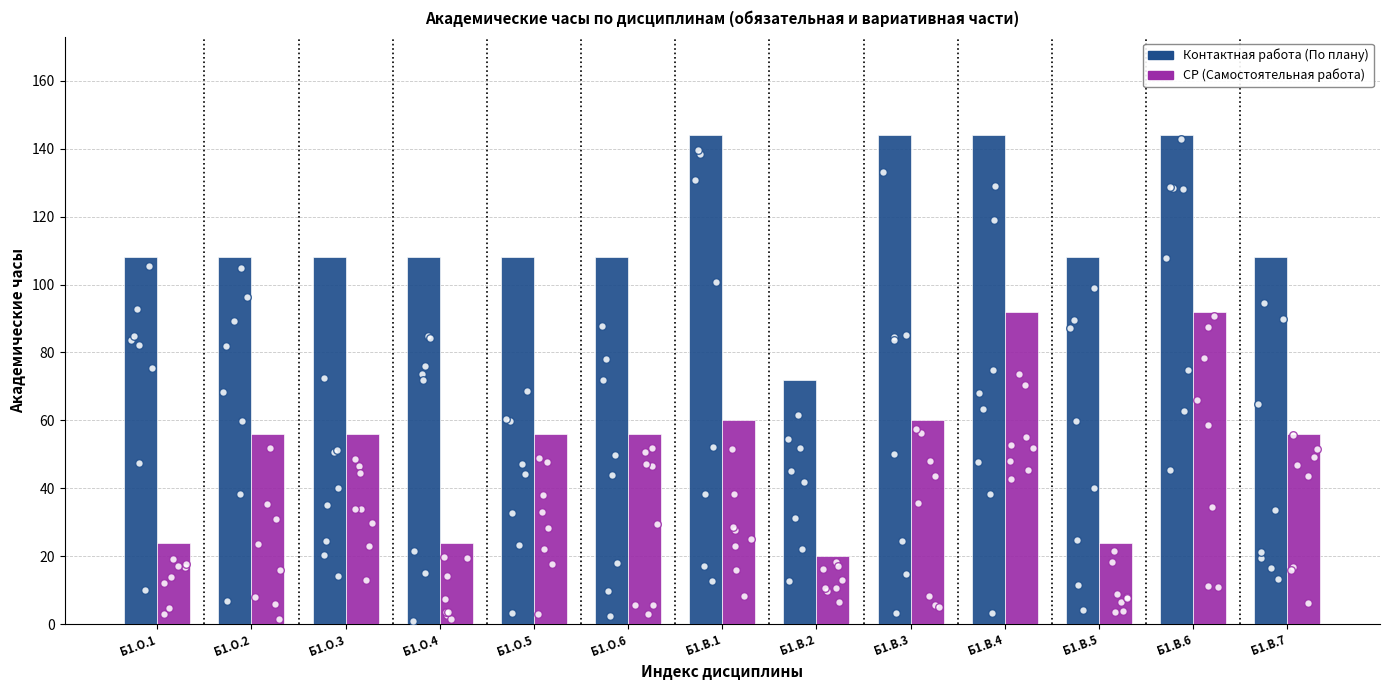

What is the total value across all series at Б1.В.4?

236